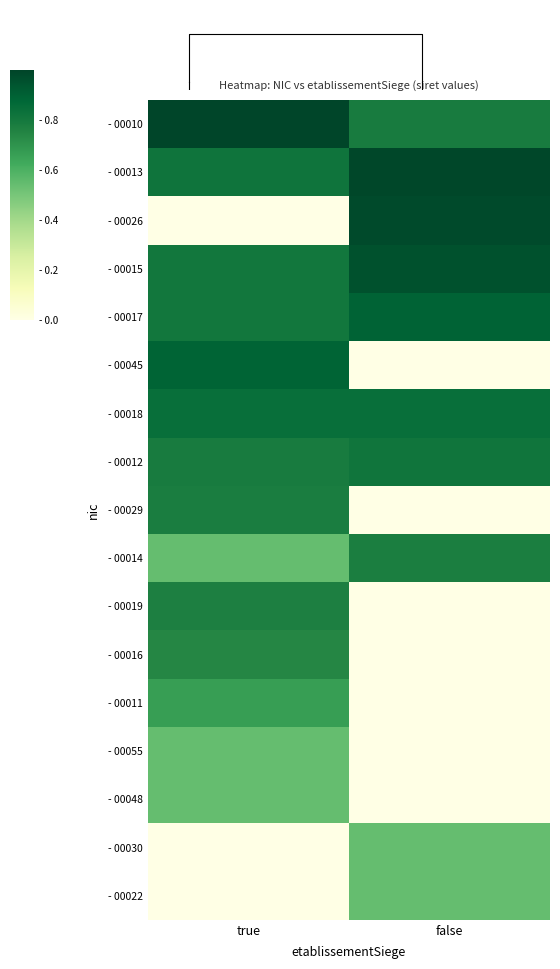

Which series has the widest spread of values?

- 00026